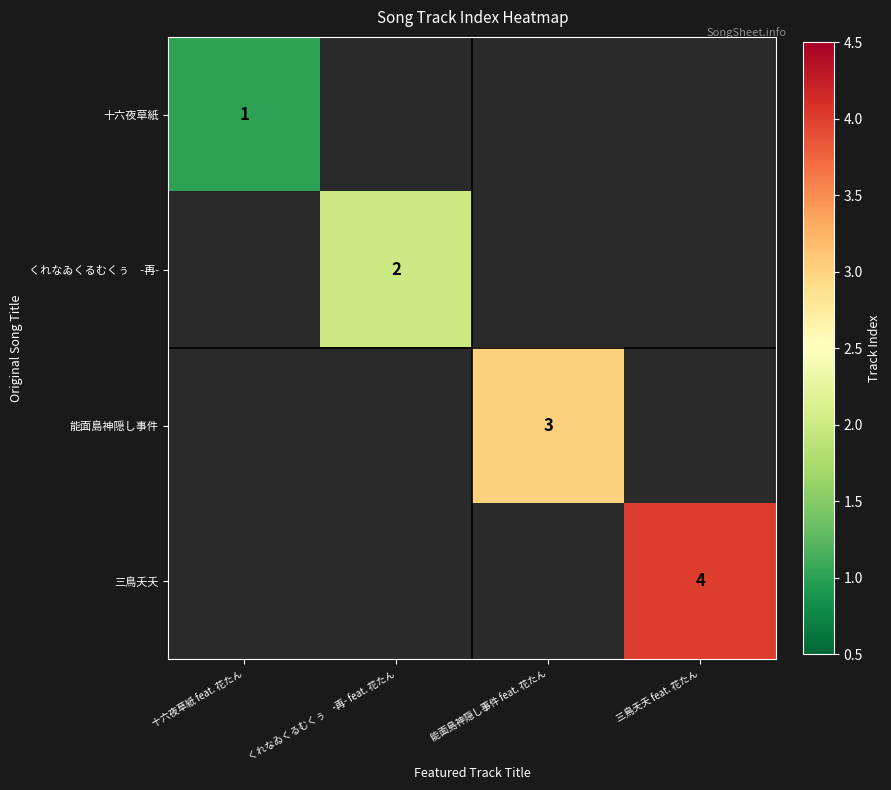

The value of 能面島神隠し事件 at 能面島神隠し事件 feat. 花たん is 3. True or false?

True